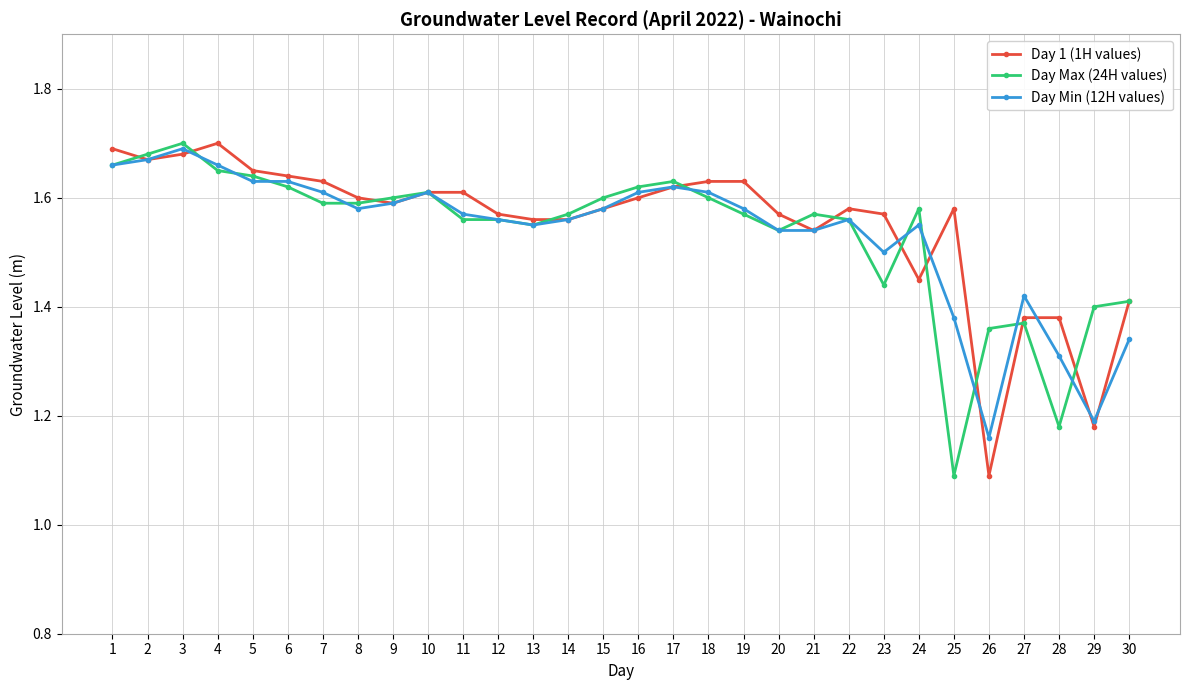

True or false: Day Min (12H values) has more than 1 interior local peaks.

True